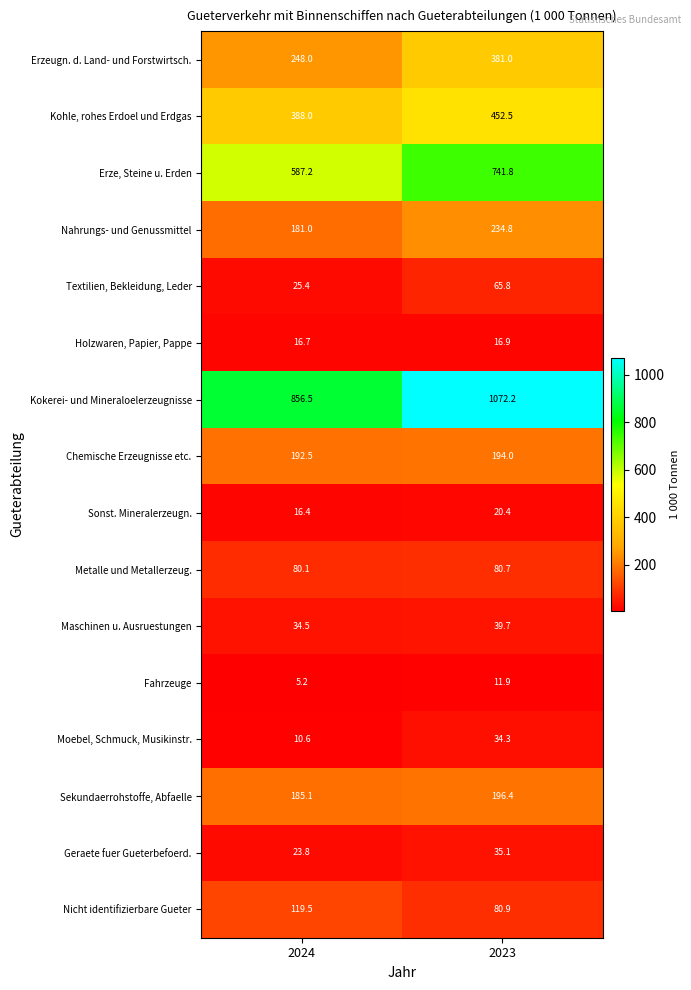

What is the sum of all Geraete fuer Gueterbefoerd. values?

58.9